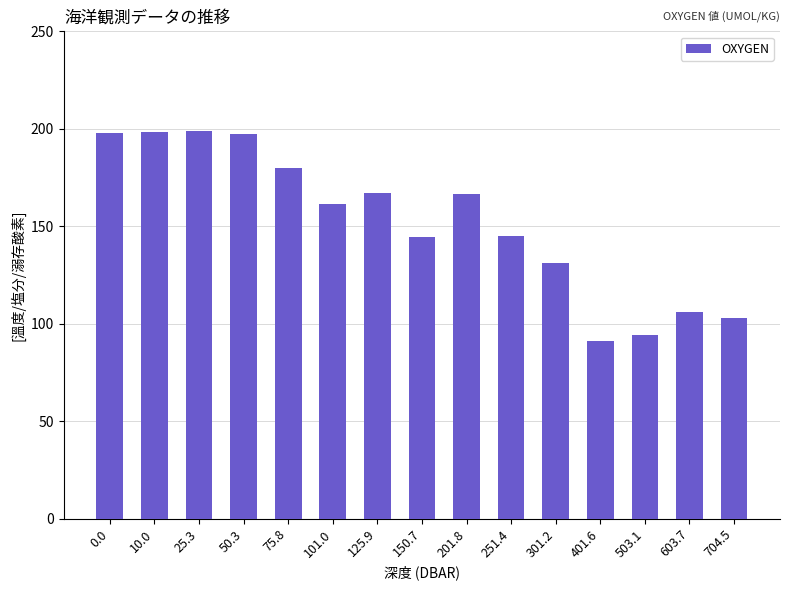

What is the maximum value shown in the chart?

198.9